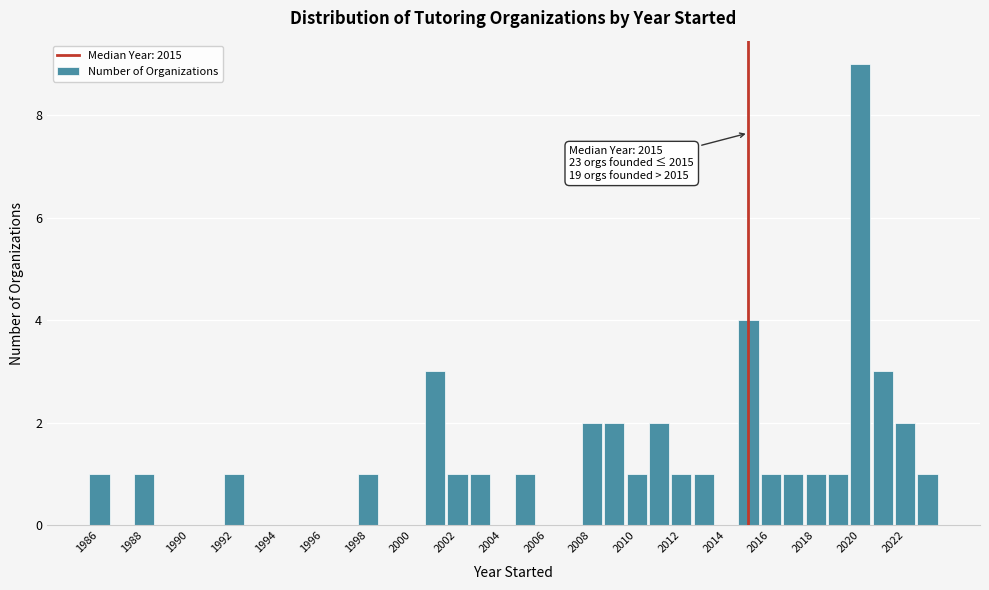

Which range on the x-axis has the tallest bar?

2019.5 to 2020.5